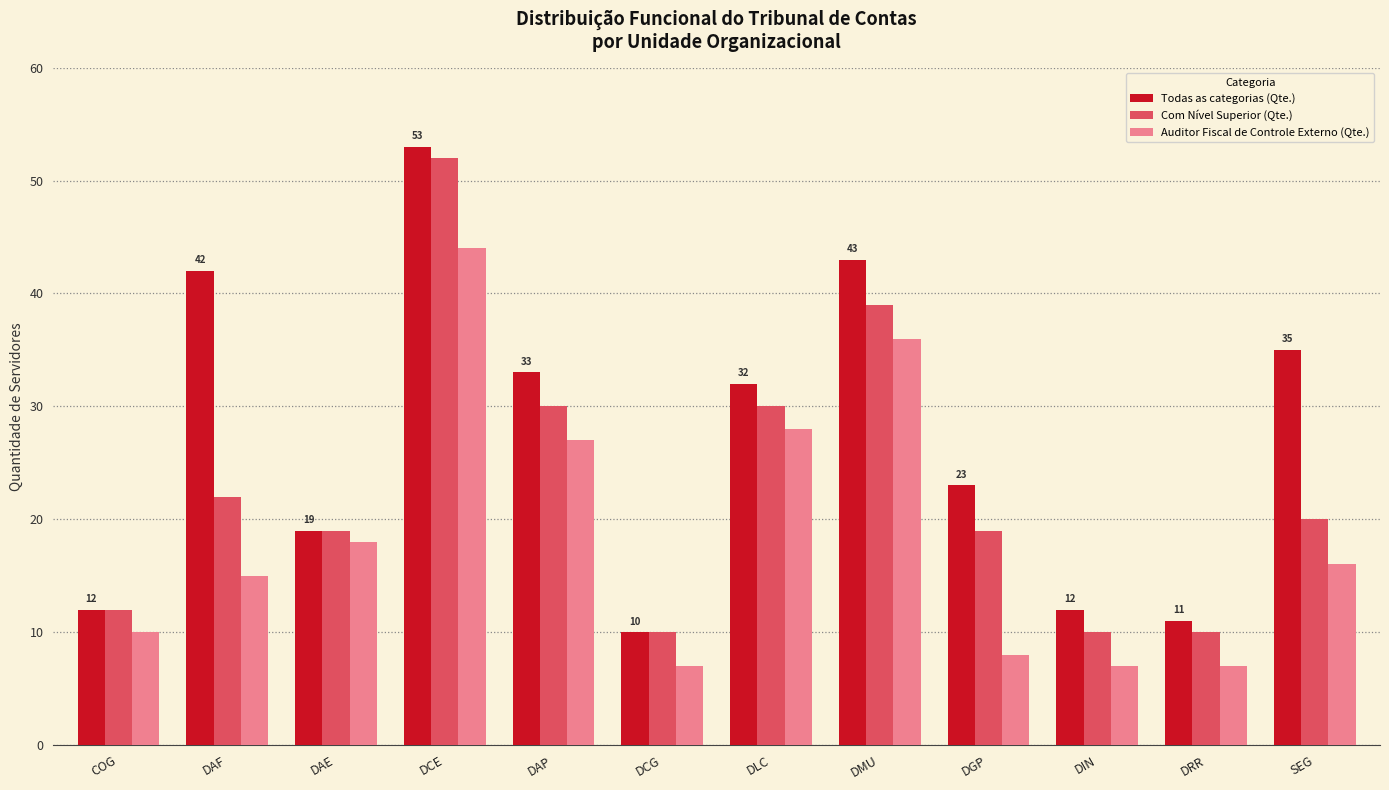

Where does the Auditor Fiscal de Controle Externo (Qte.) series first go above 16?

DAE